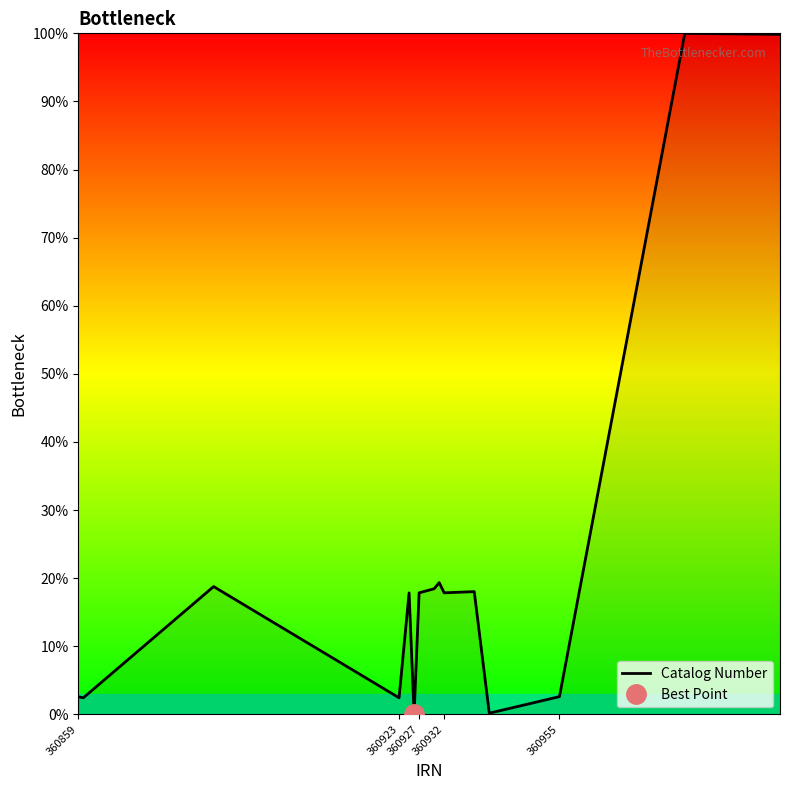

How many distinct data groups are displayed?

1